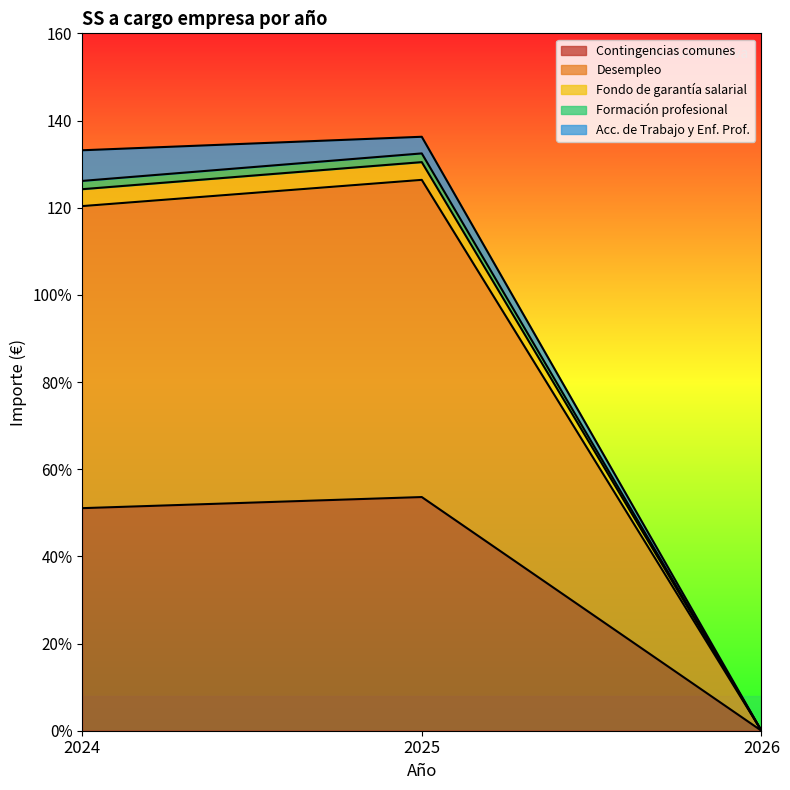

The Contingencias comunes series shows 68.6 at 2024. True or false?

False